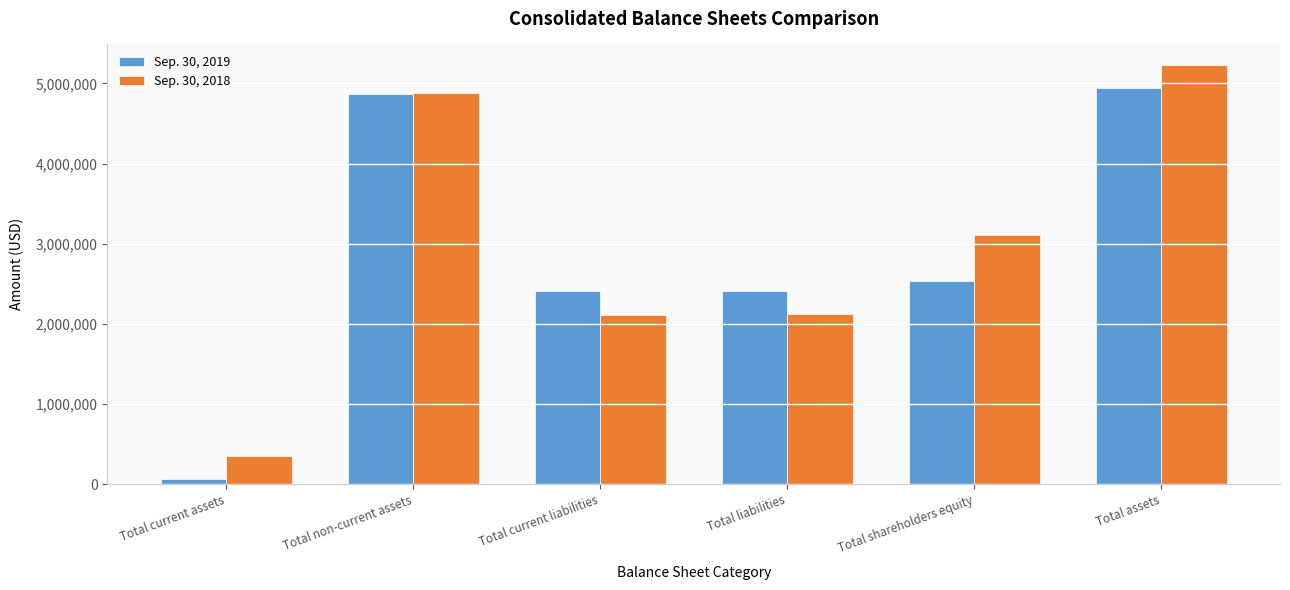

Rank the series by their maximum value, from lowest to highest.

Sep. 30, 2019, Sep. 30, 2018